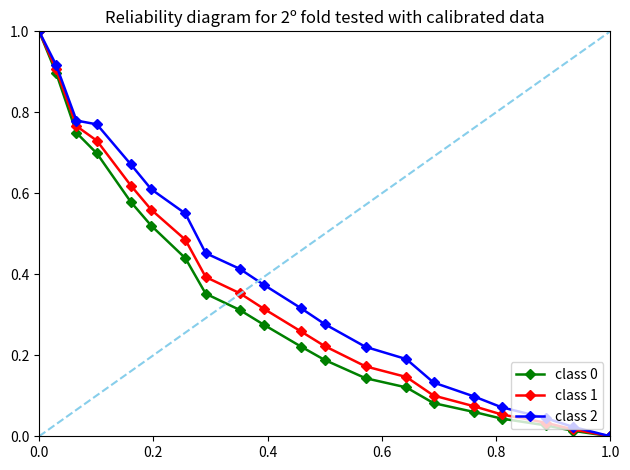

Rank the series by their maximum value, from highest to lowest.

class 0, class 1, class 2